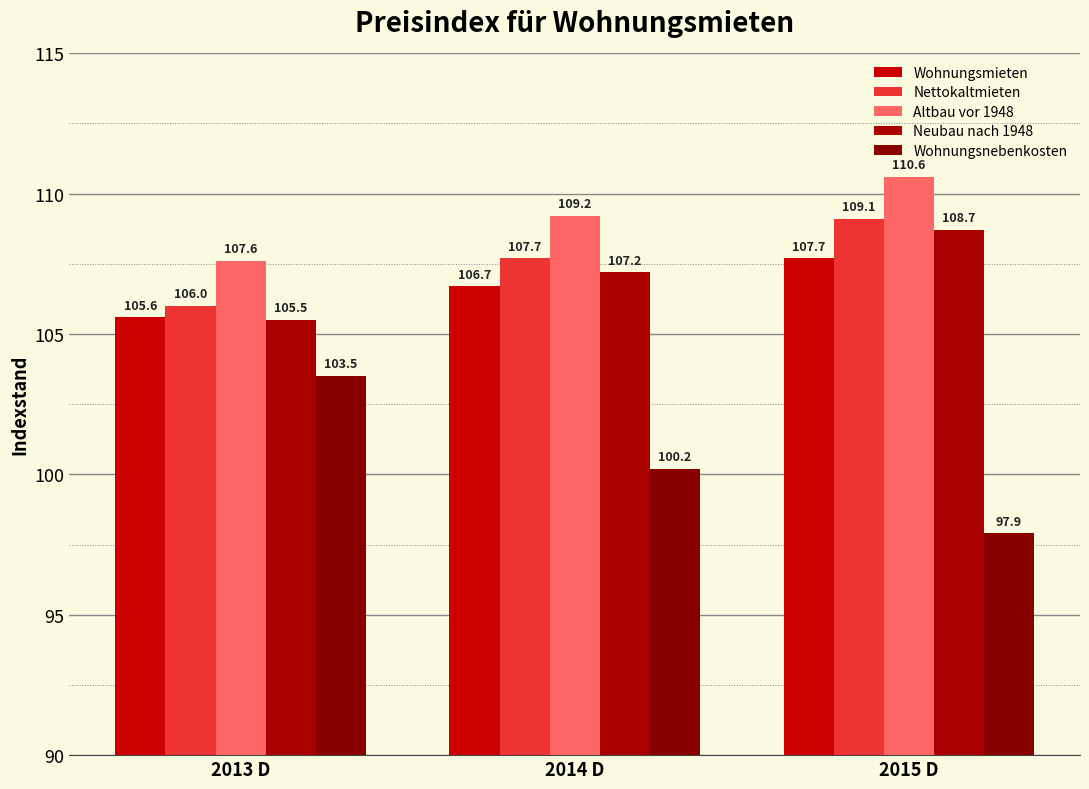

What is the sum of the Altbau vor 1948 values at 2013 D and 2014 D?

216.8